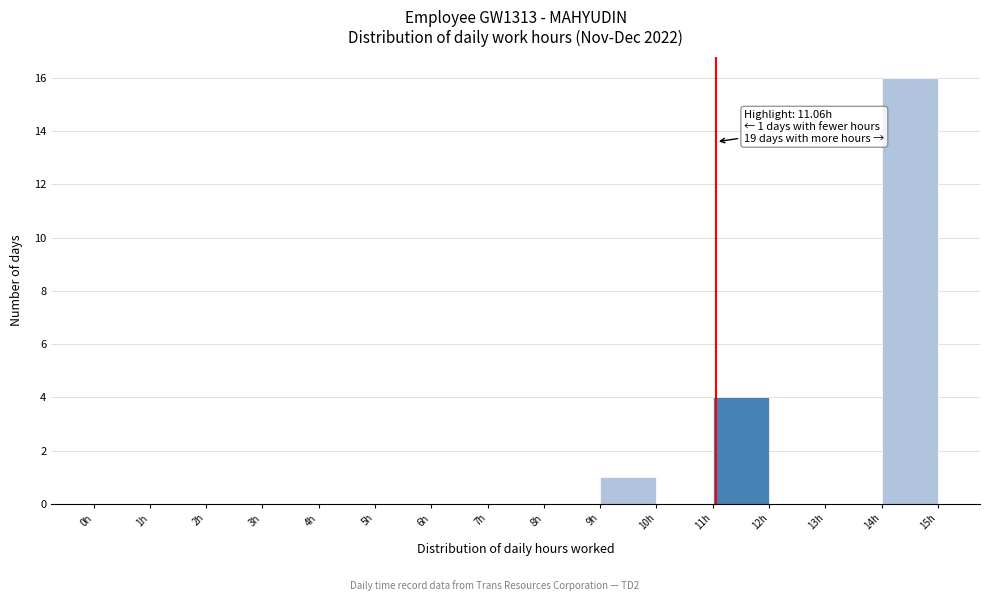

Which range on the x-axis has the tallest bar?

14 to 15